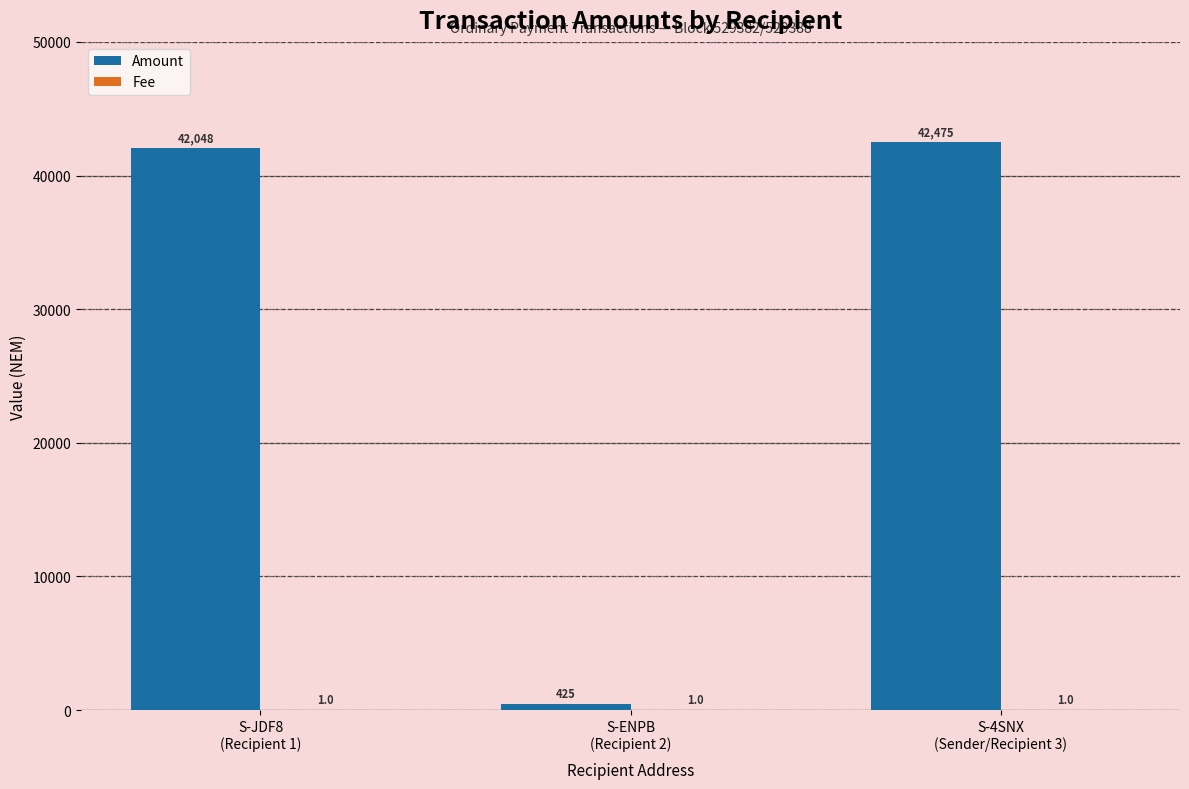

Are the bars horizontal?

No